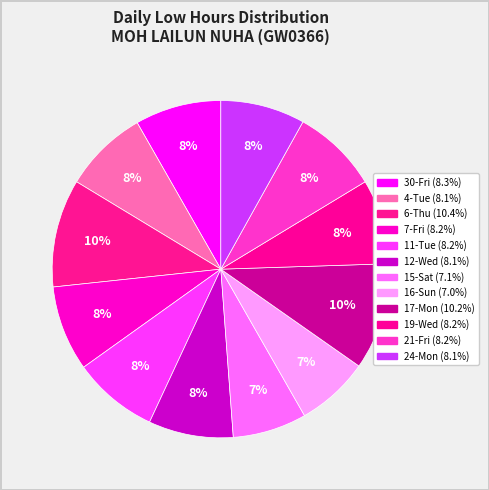

How many slices are in this pie chart?

12